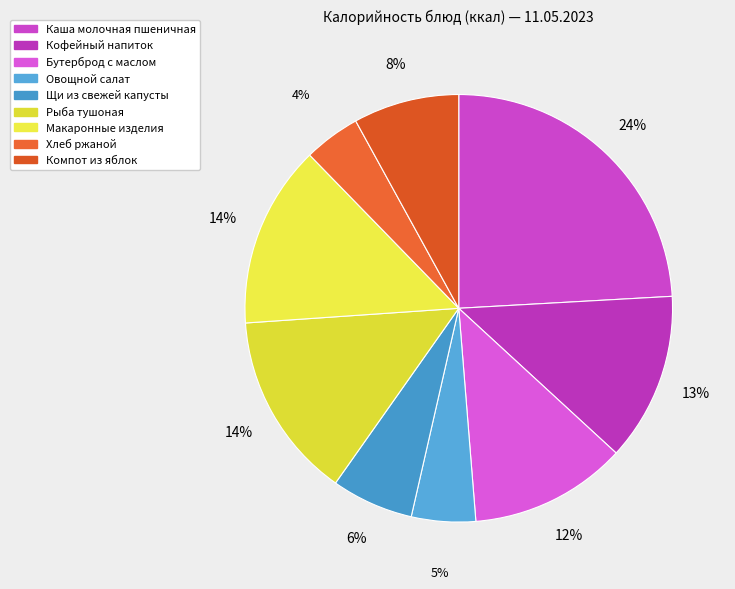

Does Компот из яблок account for over 50% of the chart?

No